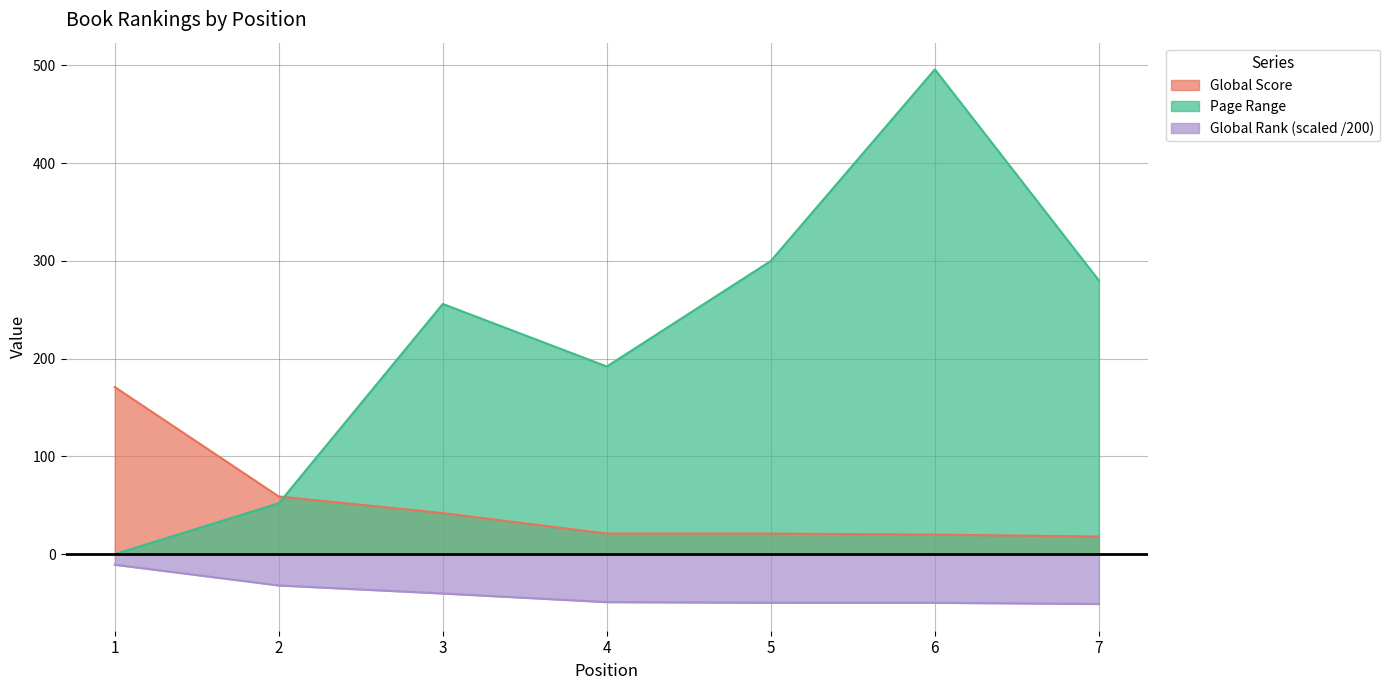

Which category has the lowest value across all series?

7